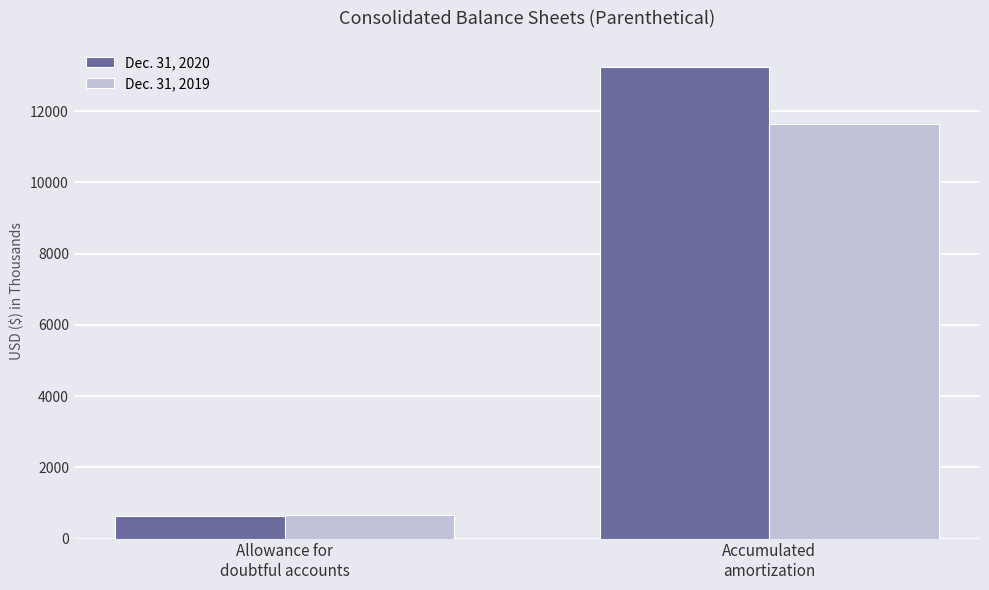

Which series has the widest spread of values?

Dec. 31, 2020